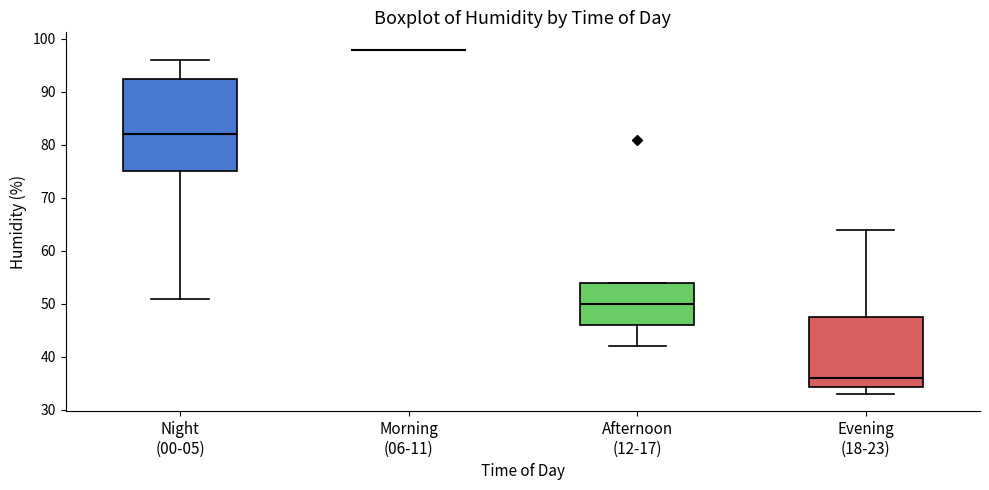

Reading left to right, transcribe this box plot: for each box, give where its median line is, the range the box spans, and where its two whiskers end, as read against the y-axis. The values are not printed on the chart, so give them approximately, as read against the axis.

Night (00-05): median 82, box 75 to 93, whiskers 51 to 96
Morning (06-11): box collapsed to a line at 98, whiskers 98 to 98
Afternoon (12-17): median 50, box 46 to 54, whiskers 42 to 54
Evening (18-23): median 36, box 34 to 48, whiskers 33 to 64